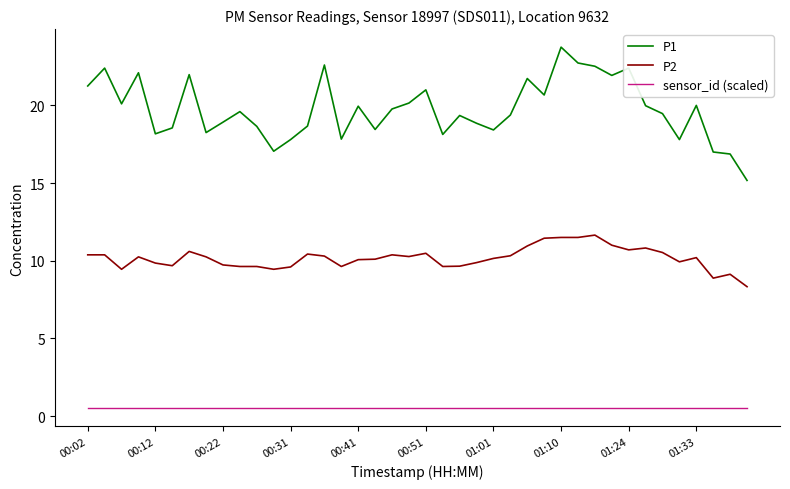

True or false: P2 has more than 0 points higher than both neighbors.

True